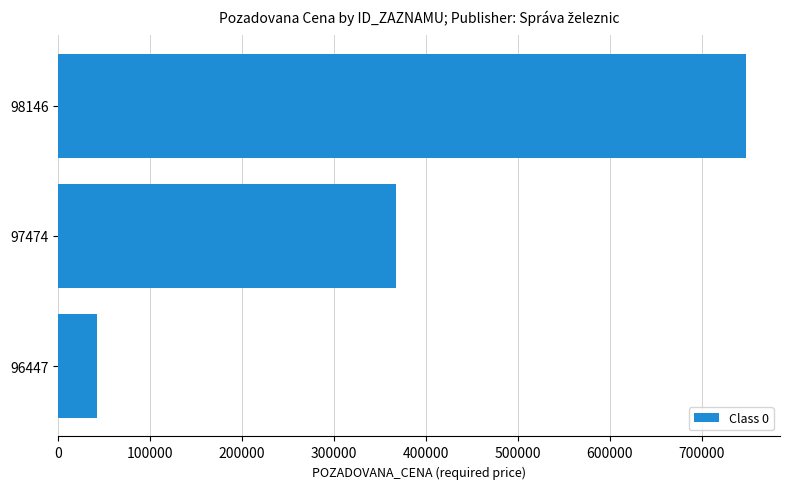

List the labels in order of value, largest first.

98146, 97474, 96447